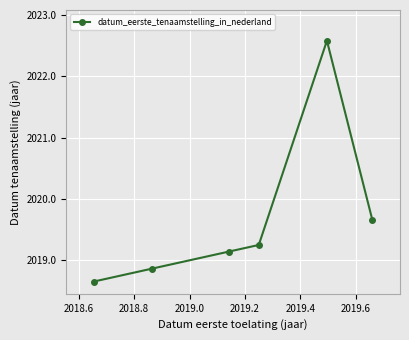

Is this an area chart (filled region under the line)?

No